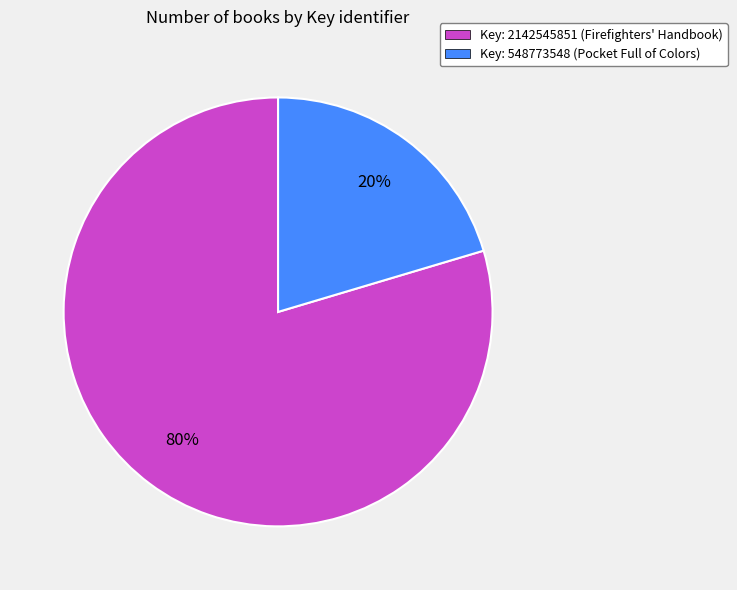

Is it true that Key: 2142545851 (Firefighters' Handbook) is 89% of the pie?

False